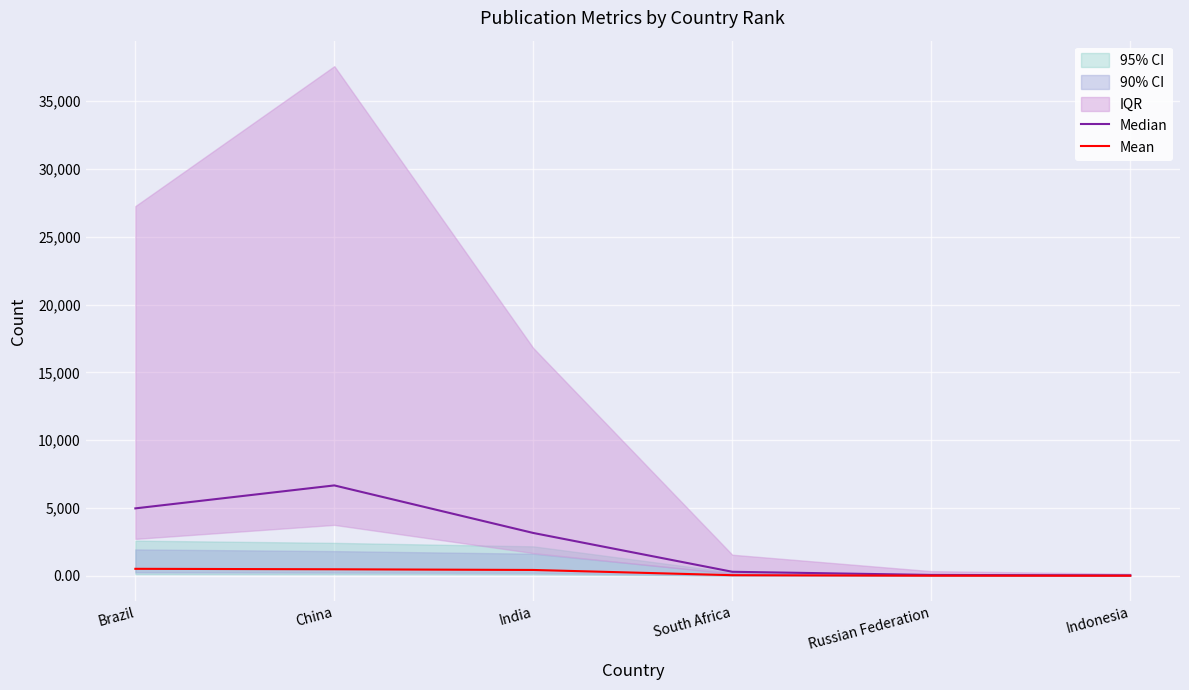

True or false: Mean has more than 2 interior local peaks.

False